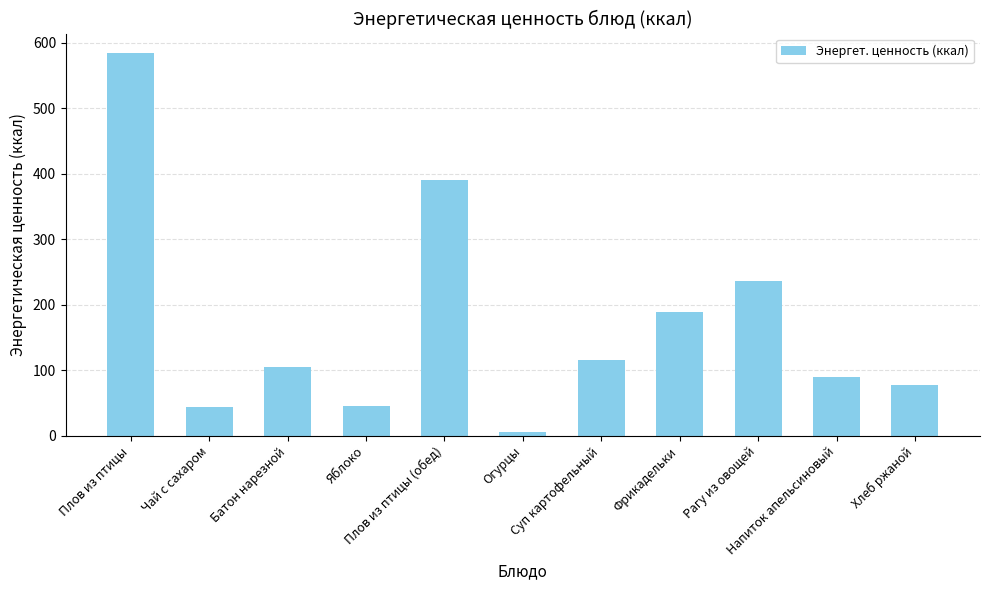

What is the average value?

171.1